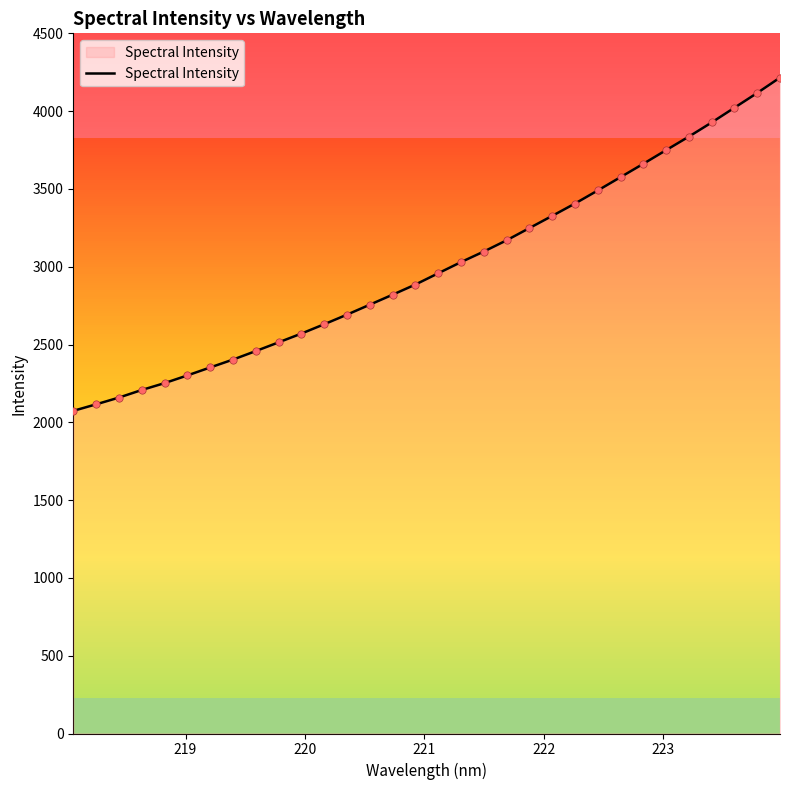

What is the greatest value displayed?

4215.6